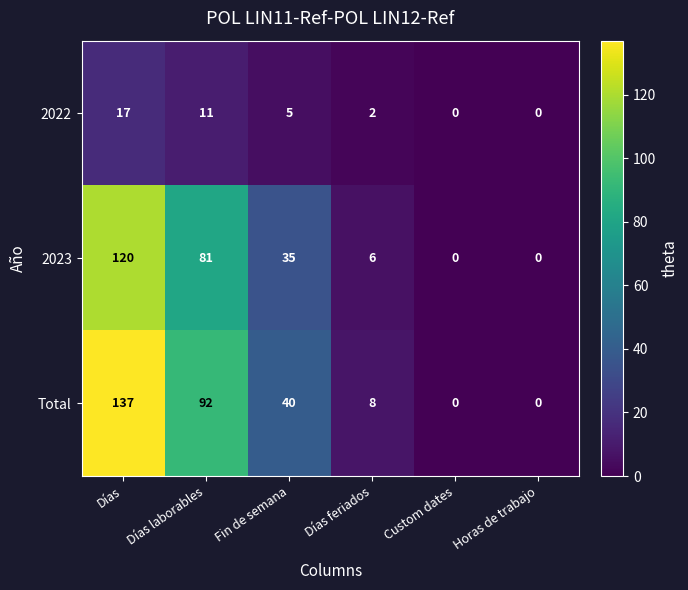

What is the maximum value shown in the chart?

137